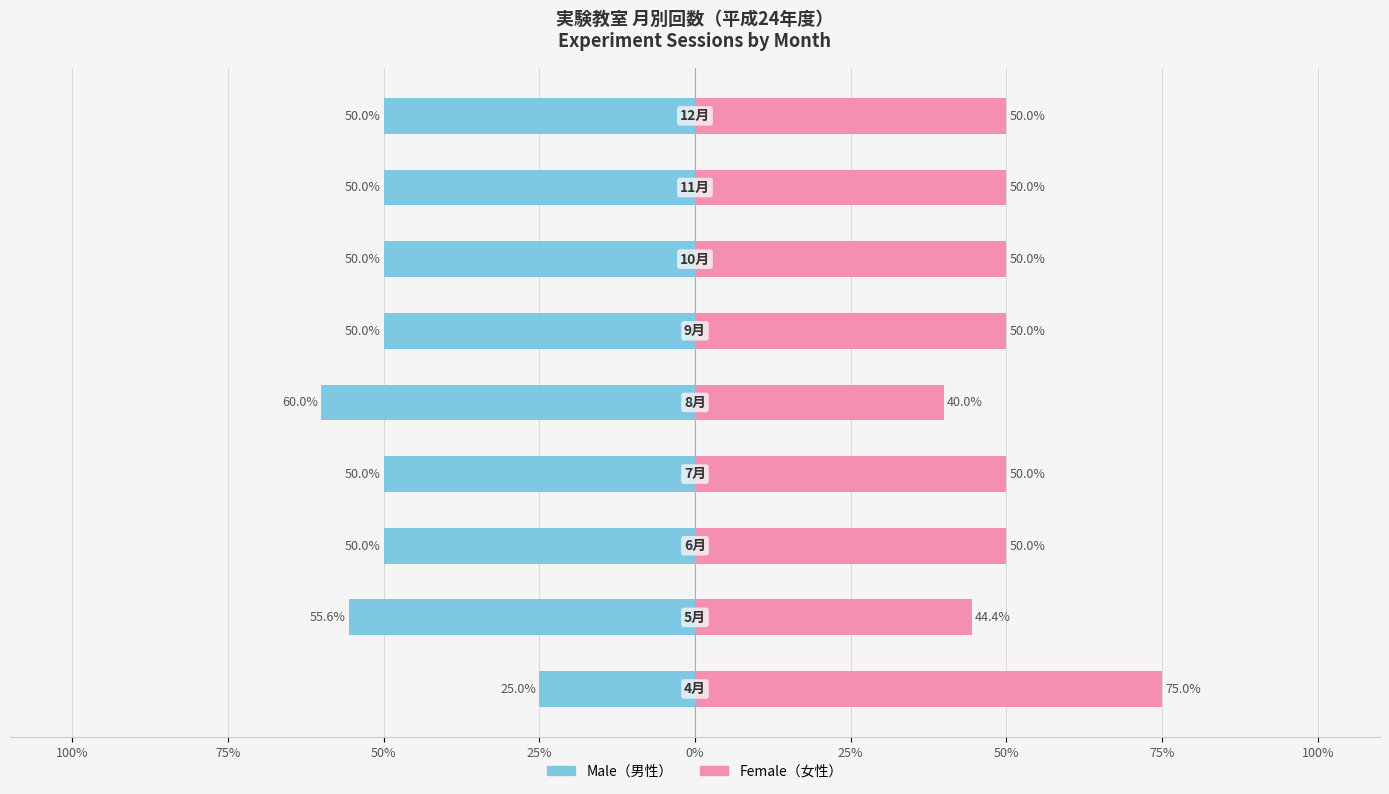

The Male series shows -50.0 at 50%. True or false?

True